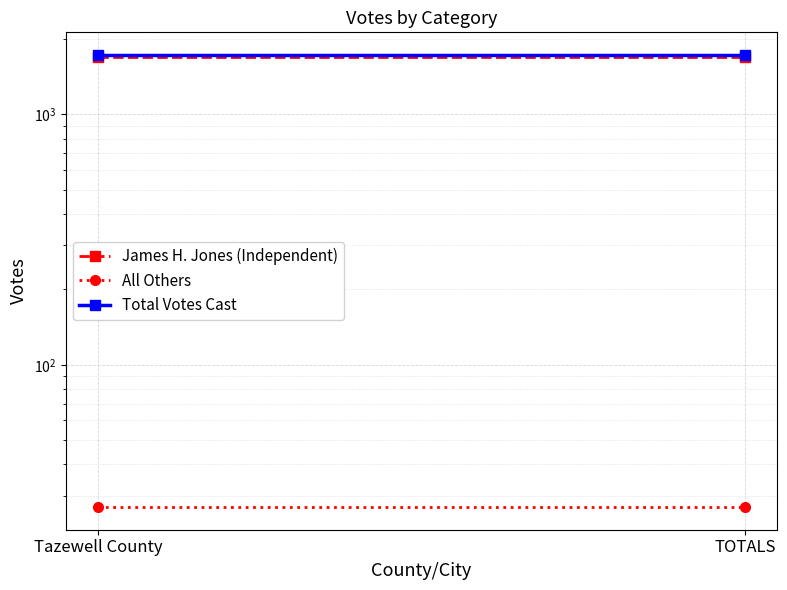

What is the average value of the Total Votes Cast series?

1728